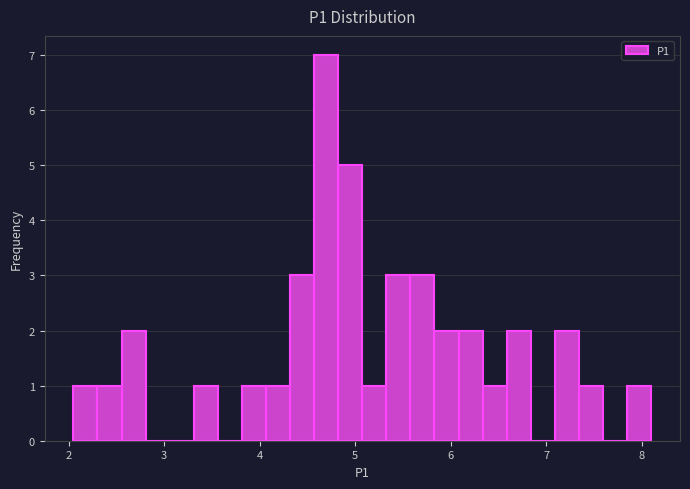

Around what value on the x-axis is the tallest bar? Give the approximate position of its centre, as read against the axis.

4.7